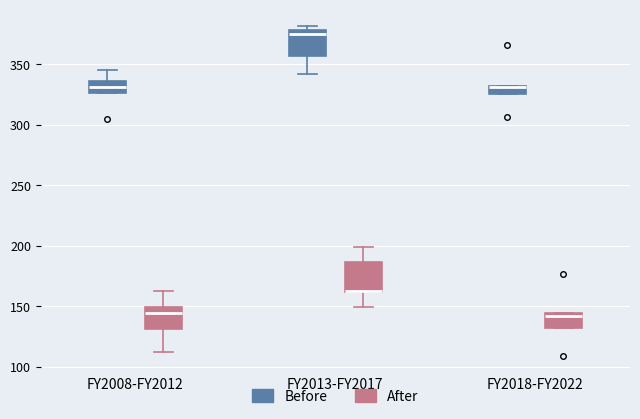

Where is the upper edge of the box for FY2018-FY2022 (After) on the y-axis? The values are not printed on the chart, so give them approximately, as read against the axis.

145